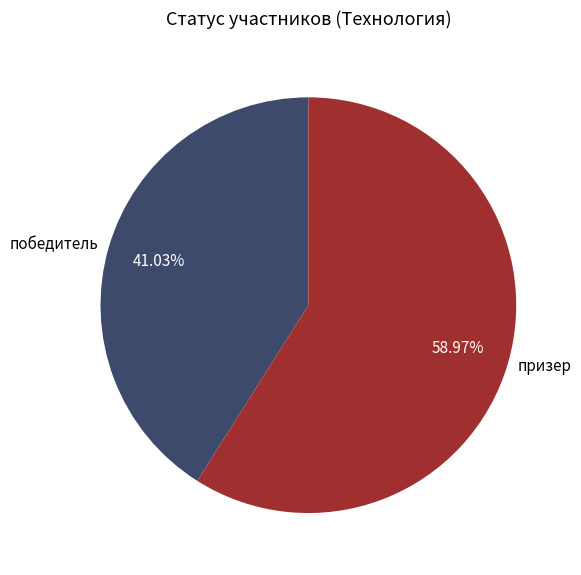

To the nearest percent, what is the average slice percentage?

50%